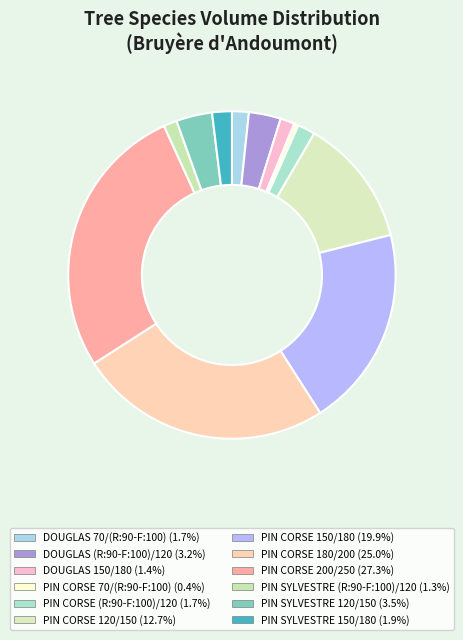

Which category has the smallest portion of the pie?

PIN CORSE 70/(R:90-F:100)